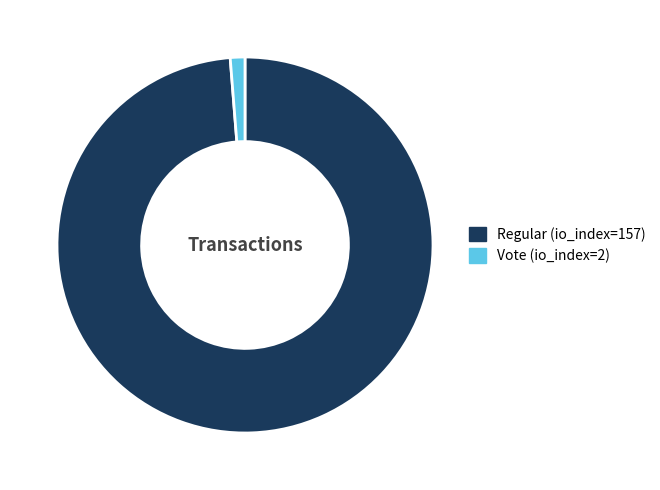

Which slice is the smallest?

Vote (io_index=2)